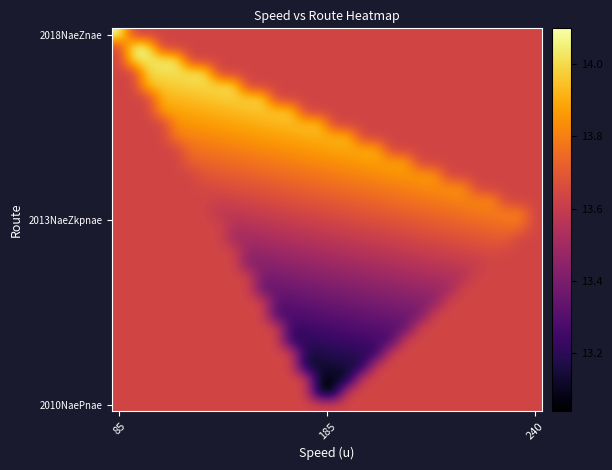

At how many categories does at least one series exceed 13?

30